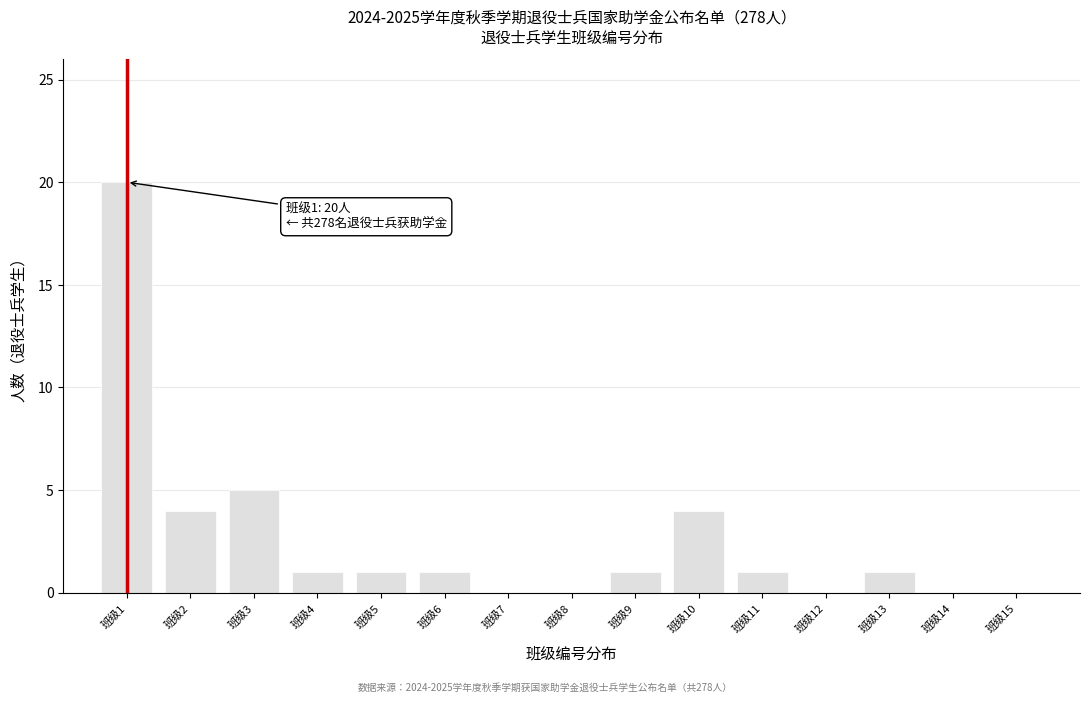

Which range on the x-axis has the tallest bar?

0.5 to 1.5